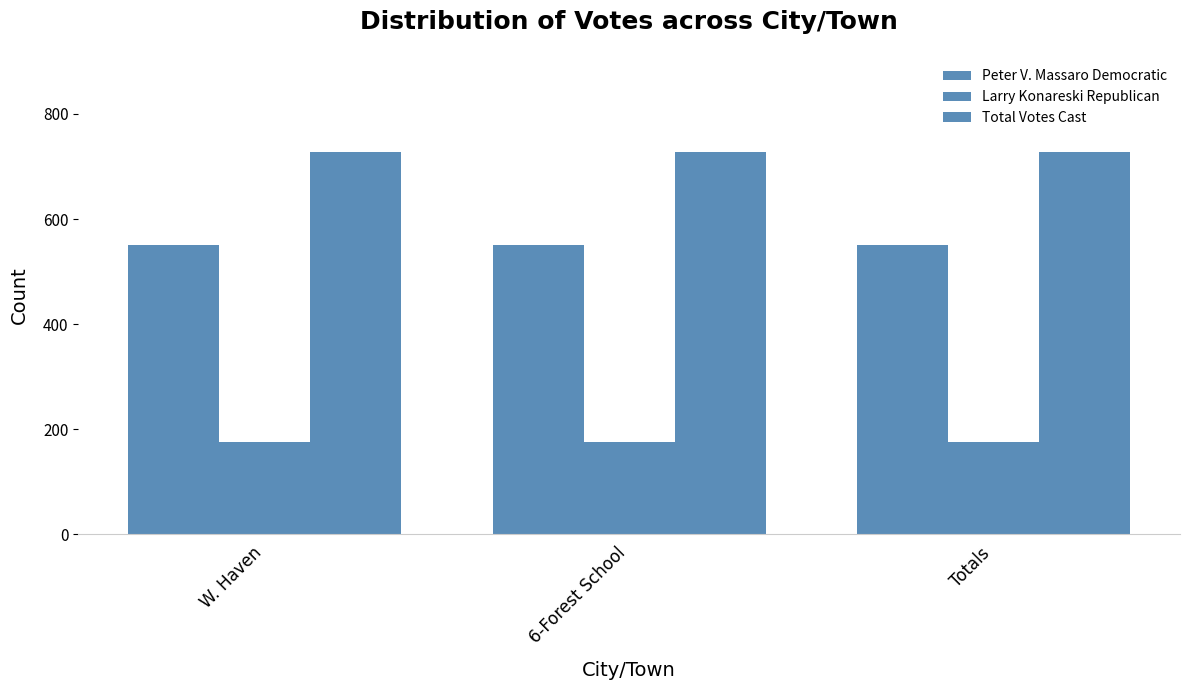

How many data points does each series have?

3